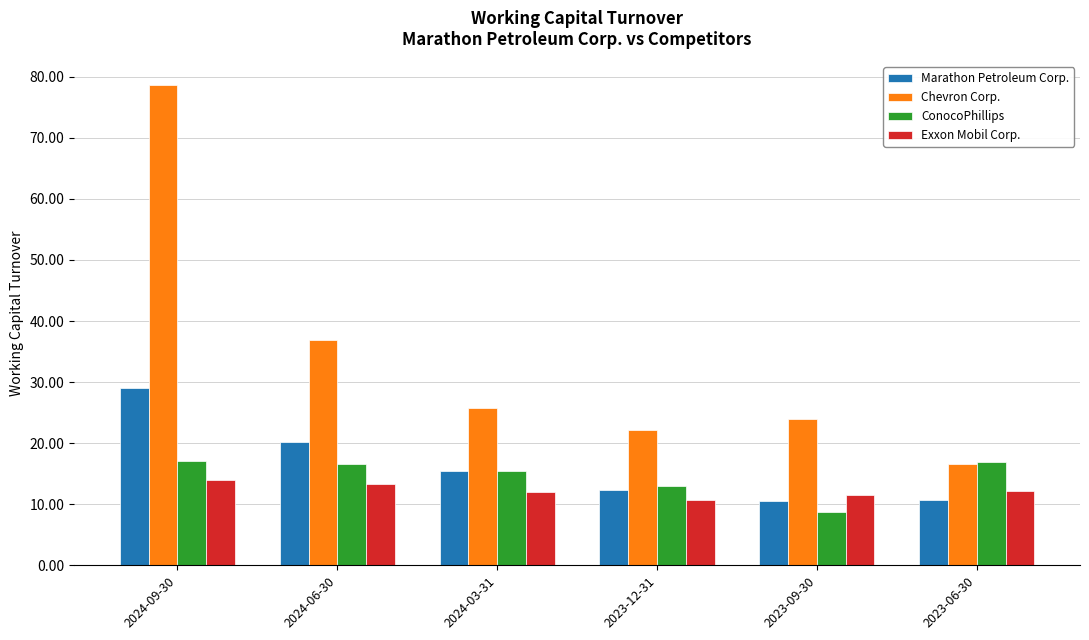

What is the minimum value for Chevron Corp.?

16.5